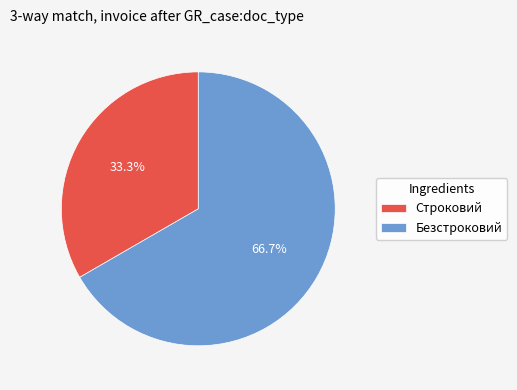

To the nearest percent, what is the combined percentage of Безстроковий and Строковий?

100%